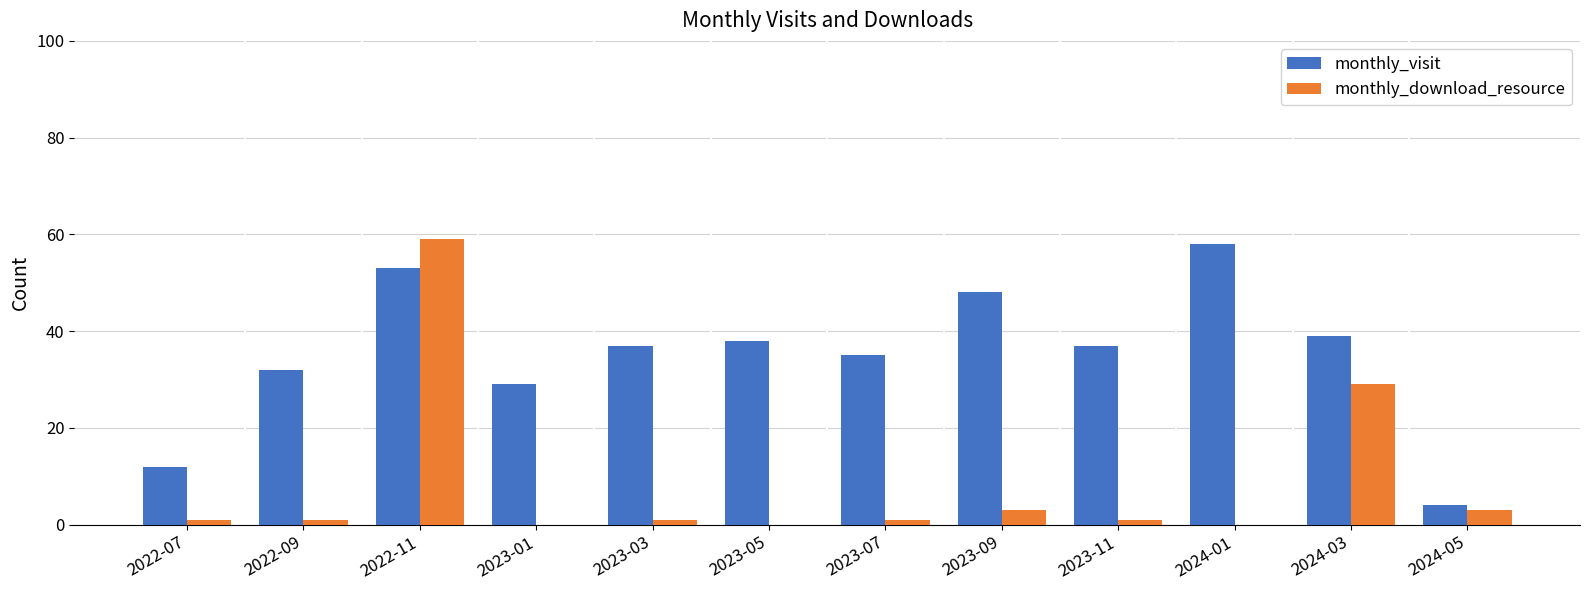

Reading right to left, transcribe all the data shown in this chart.

monthly_visit: 2024-05=4	2024-03=39	2024-01=58	2023-11=37	2023-09=48	2023-07=35	2023-05=38	2023-03=37	2023-01=29	2022-11=53	2022-09=32	2022-07=12
monthly_download_resource: 2024-05=3	2024-03=29	2024-01=0	2023-11=1	2023-09=3	2023-07=1	2023-05=0	2023-03=1	2023-01=0	2022-11=59	2022-09=1	2022-07=1